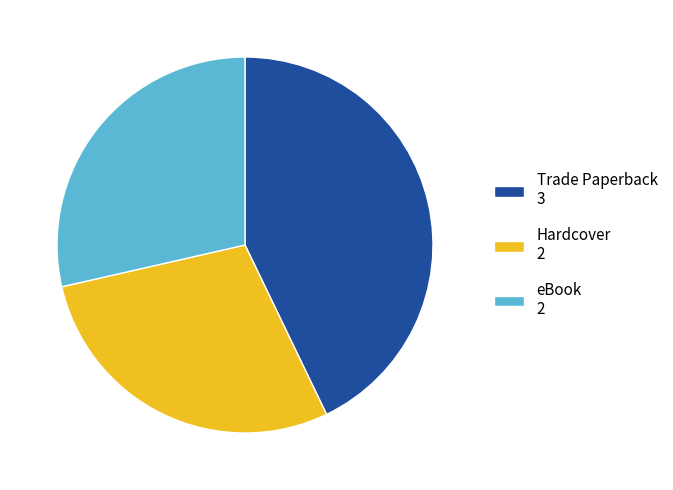

How many segments does this pie chart have?

3